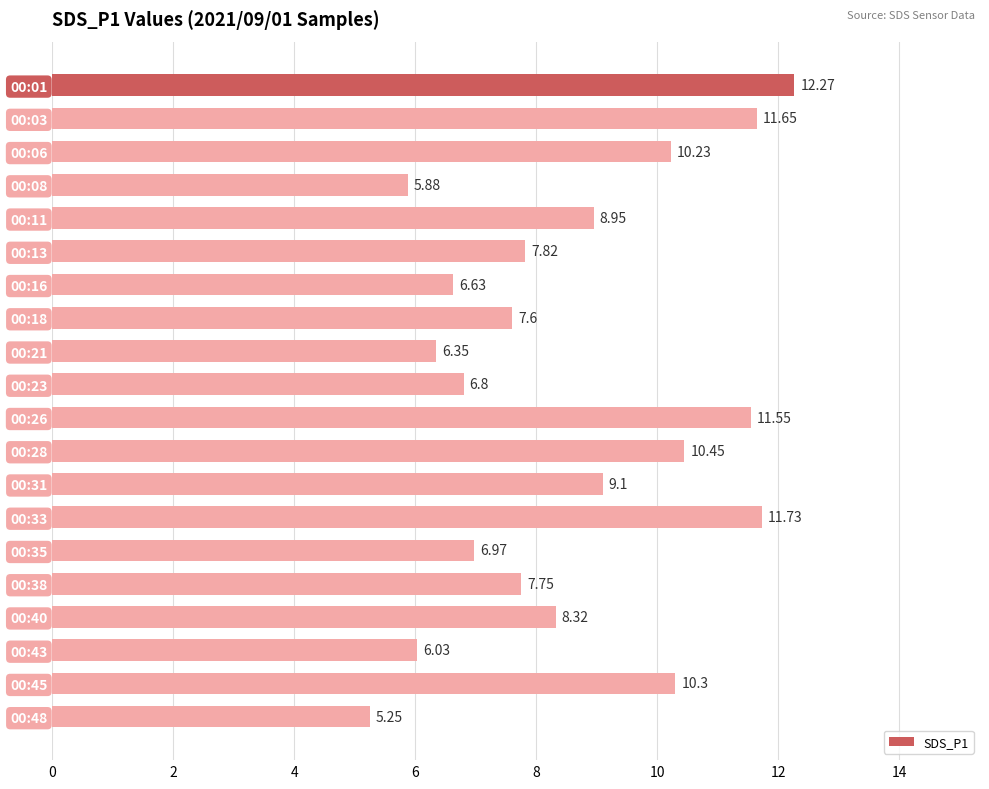

What is the average value?

8.6